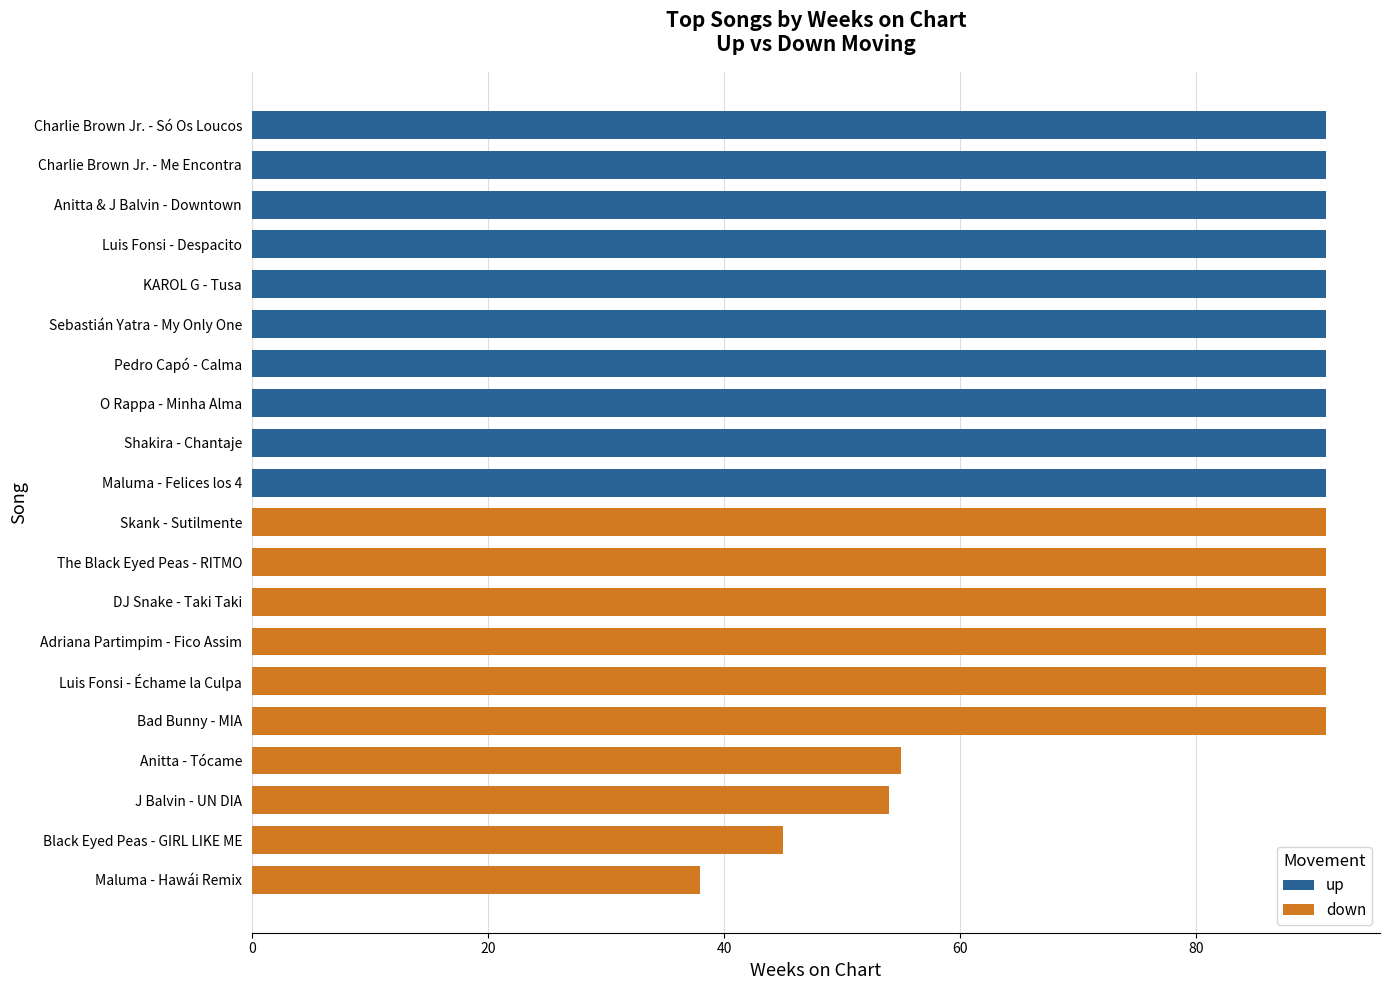

What are all the series names shown in the legend?

up, down